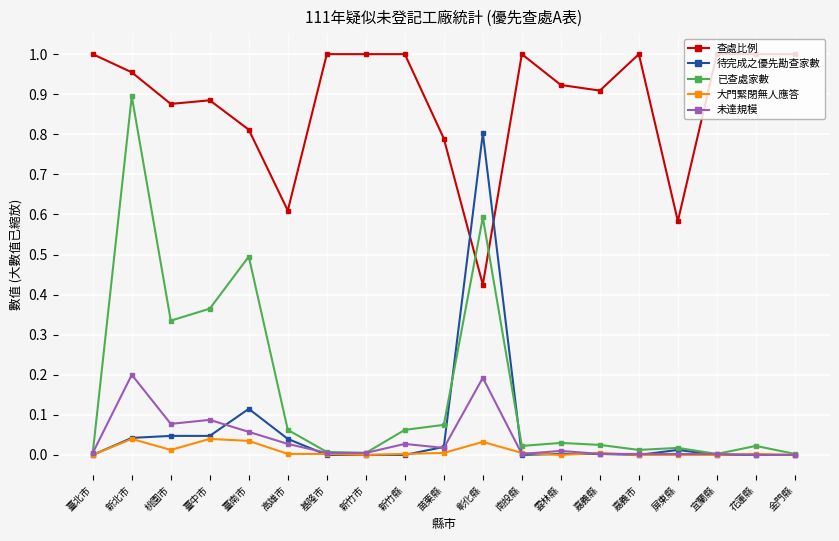

List the series in order of their peak value, highest first.

查處比例, 已查處家數, 待完成之優先勘查家數, 未達規模, 大門緊閉無人應答